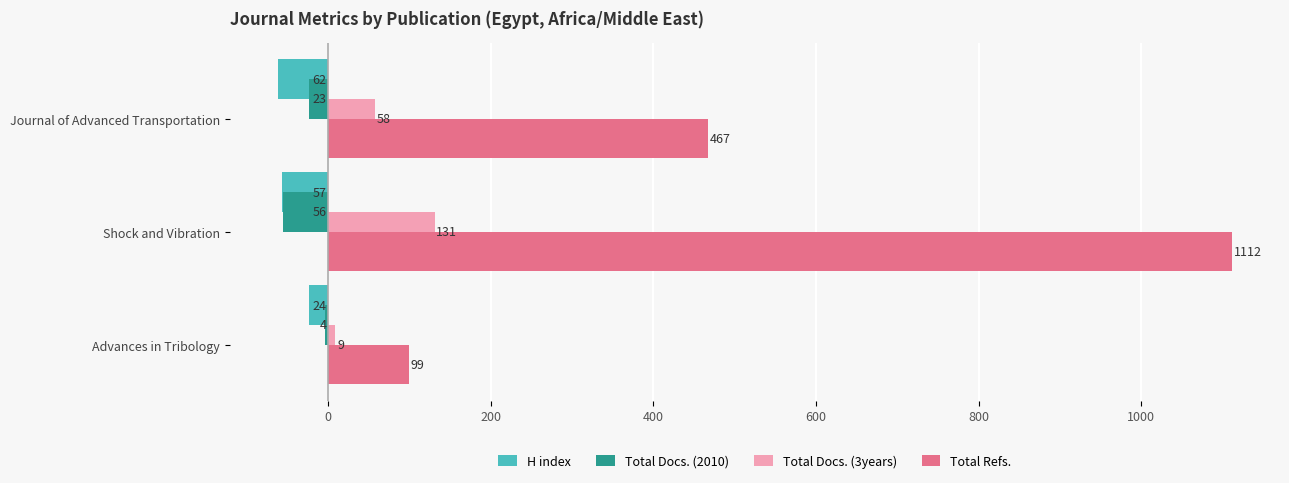

Count the Total Refs. values in the range 99 to 1112.

3